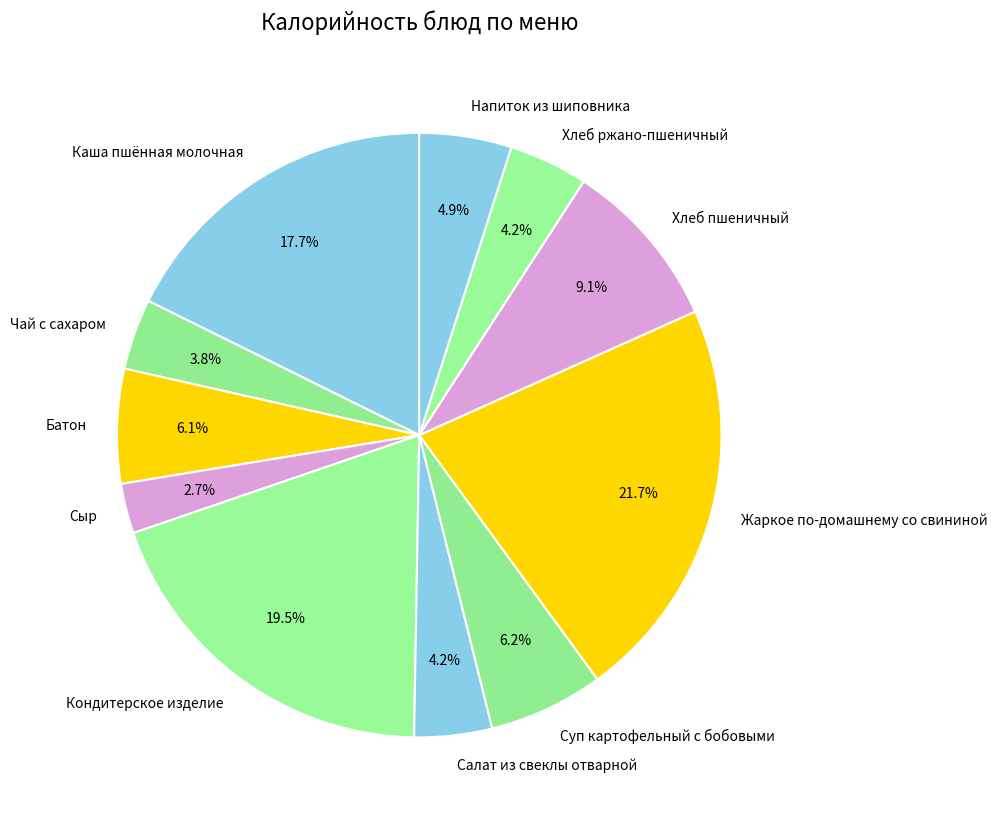

What portion of the pie excludes Сыр?

97.3%